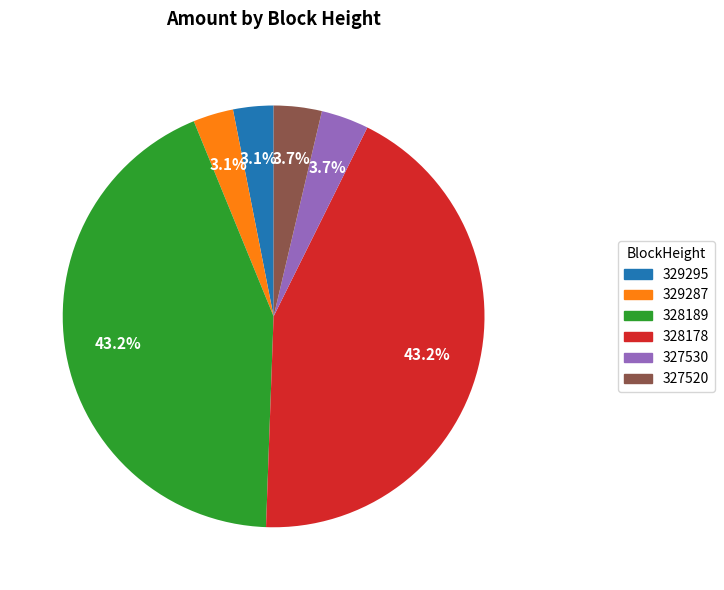

Which has a higher value, 329287 or 328178?

328178